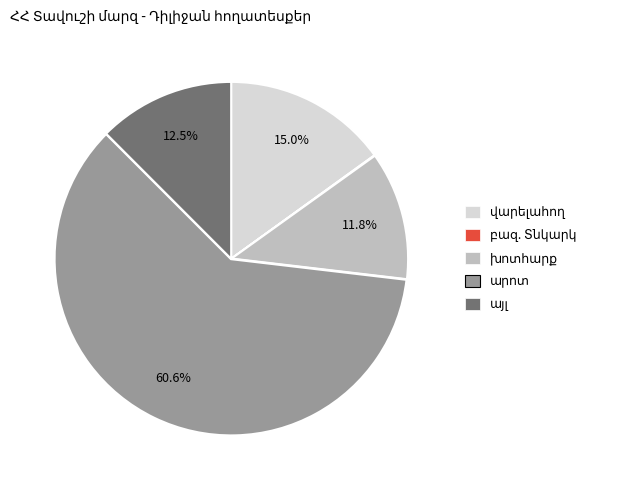

Does any single category account for the majority?

Yes